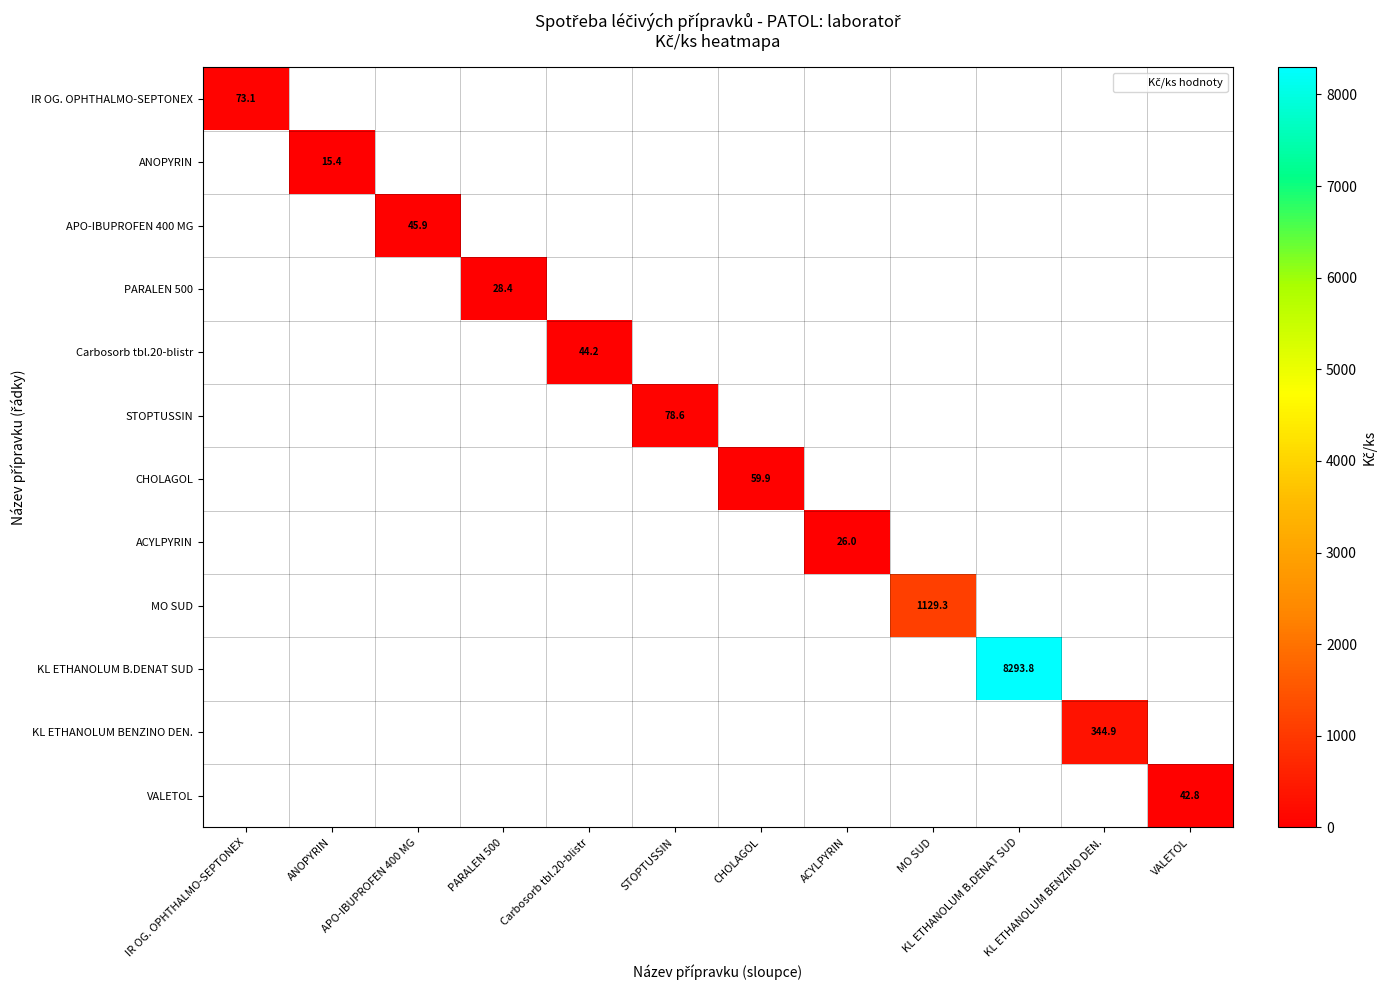

At which category does the chart reach its minimum across all series?

ANOPYRIN